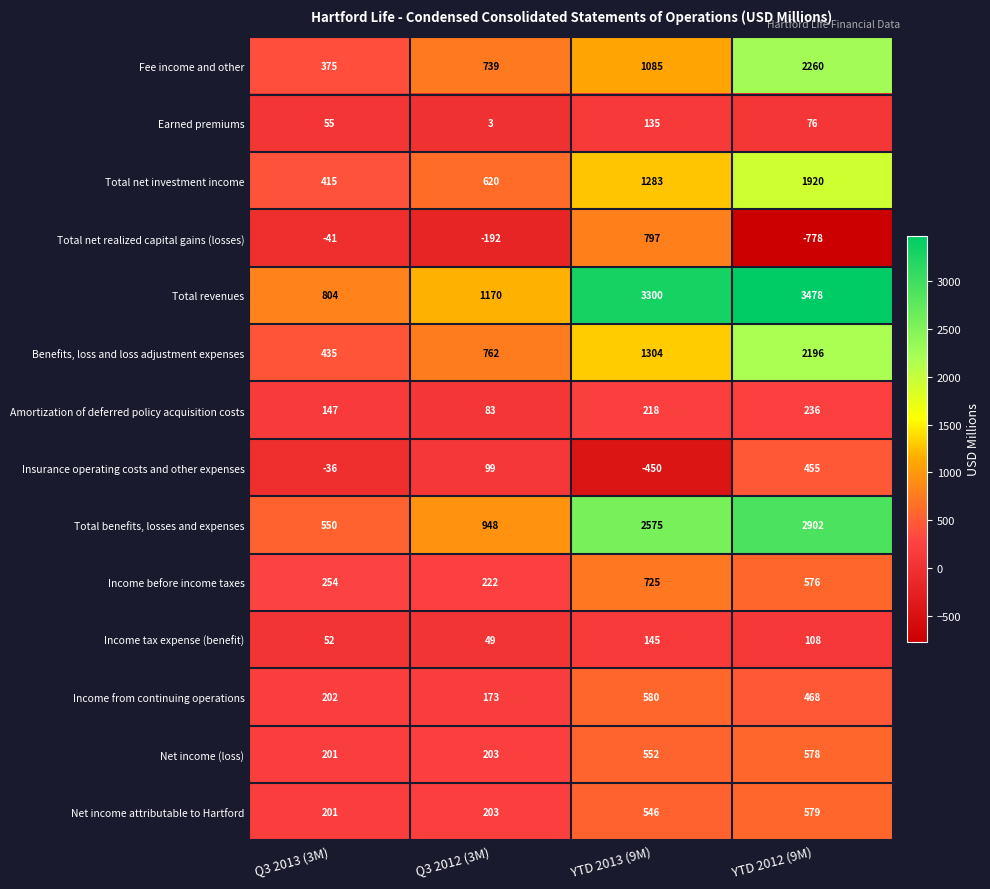

Is it true that Fee income and other equals 1509 at YTD 2013 (9M)?

False